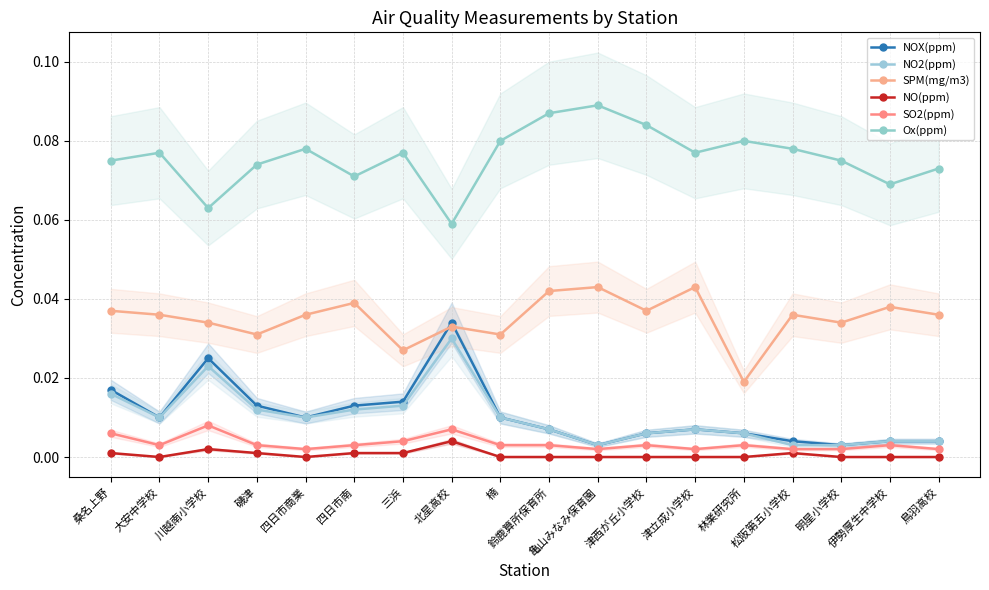

What is the label of the 6th point from the left?

四日市南